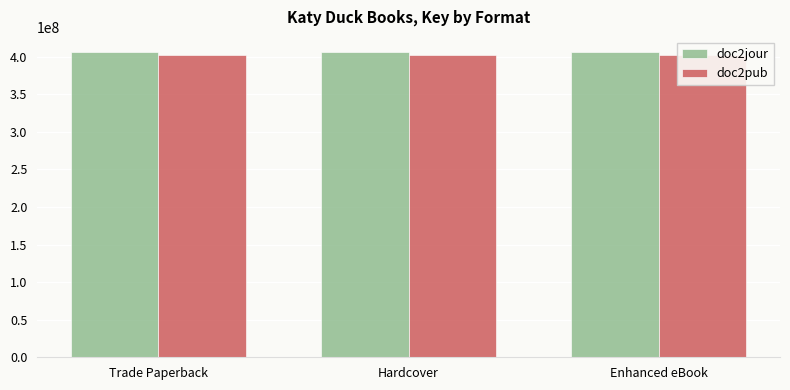

Where is doc2jour nearest to the value 406206368?

Trade Paperback